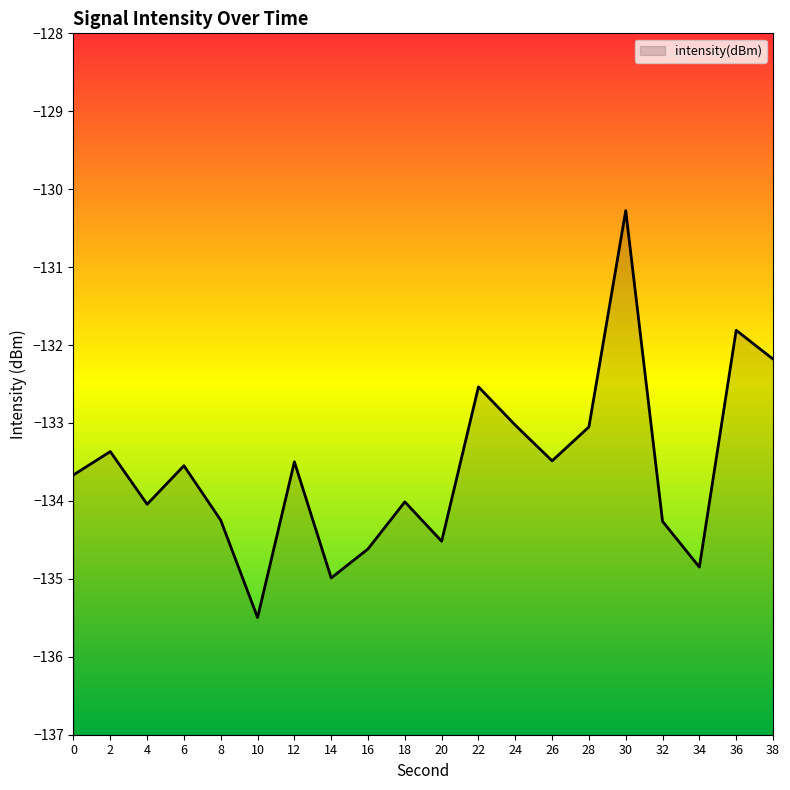

Which label corresponds to the smallest value in the chart?

10